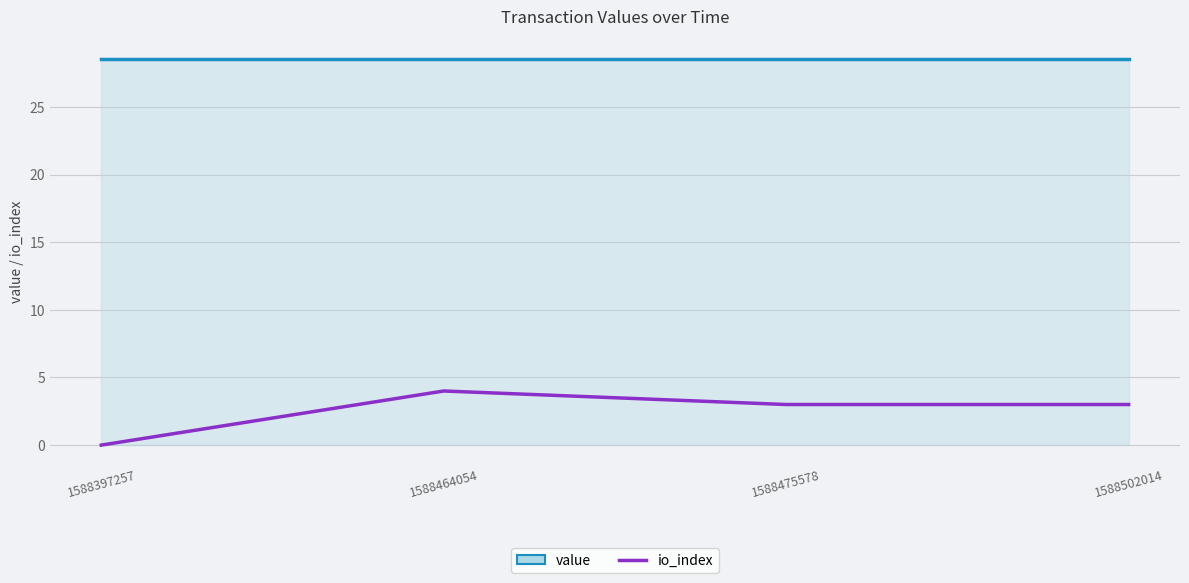

At 1588502014, list the series in order from largest to smallest.

value, io_index